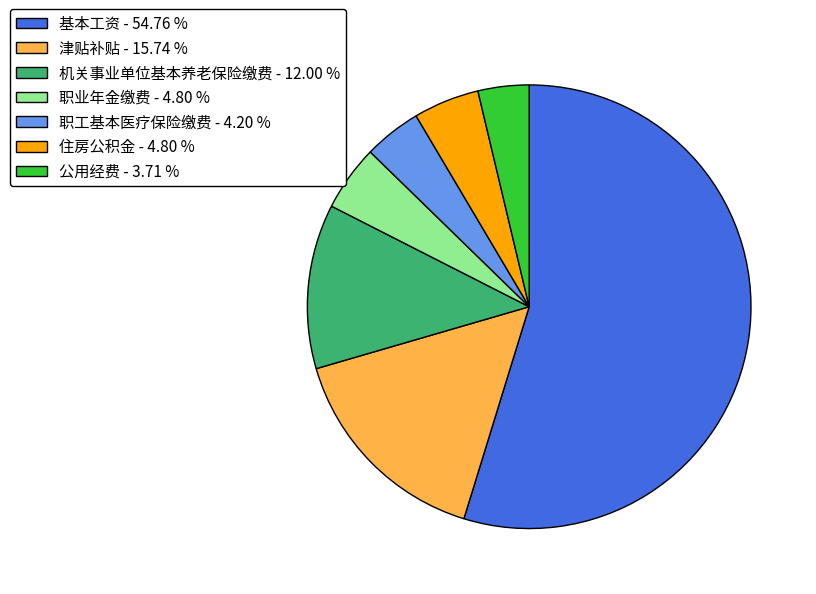

Count the number of slices in the pie.

7